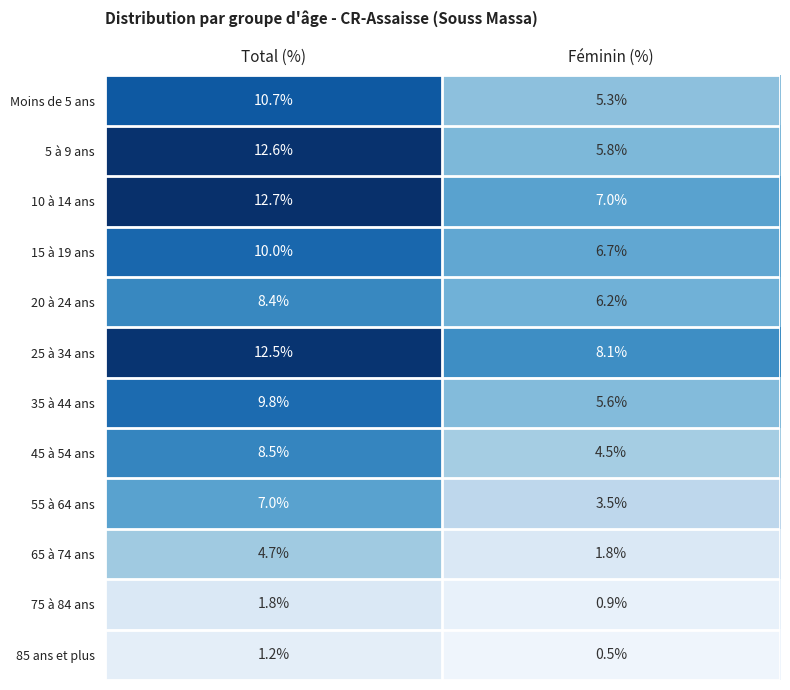

Which series has the largest range (max minus min)?

5 à 9 ans